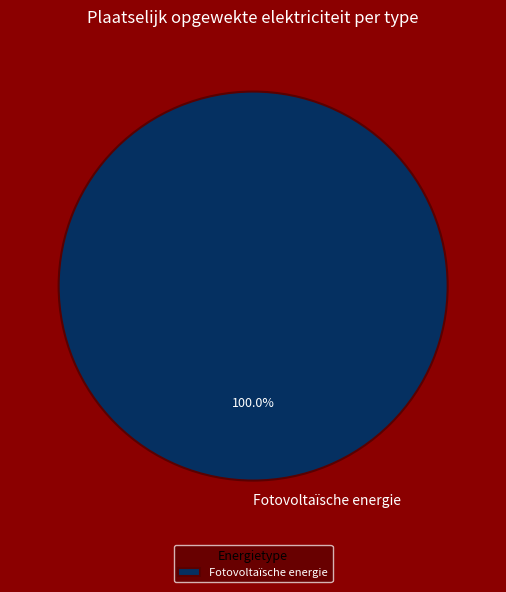

Which category accounts for the majority?

Fotovoltaïsche energie